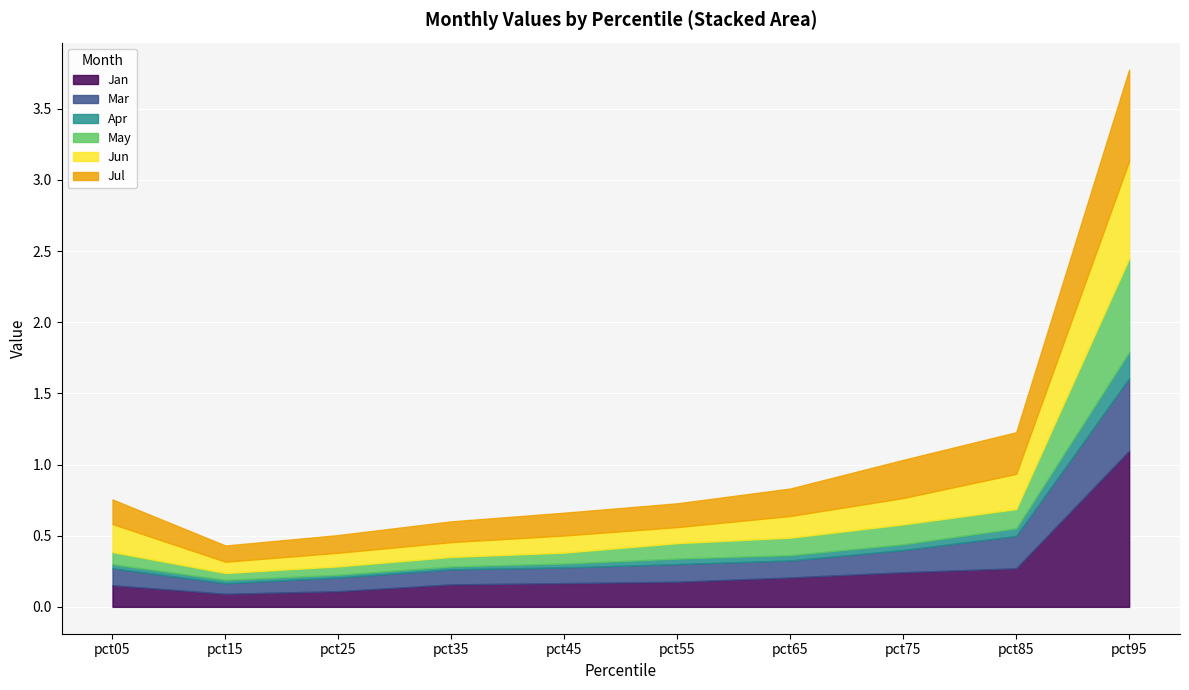

Is the value of Apr at pct35 greater than the value of Jul at pct25?

No